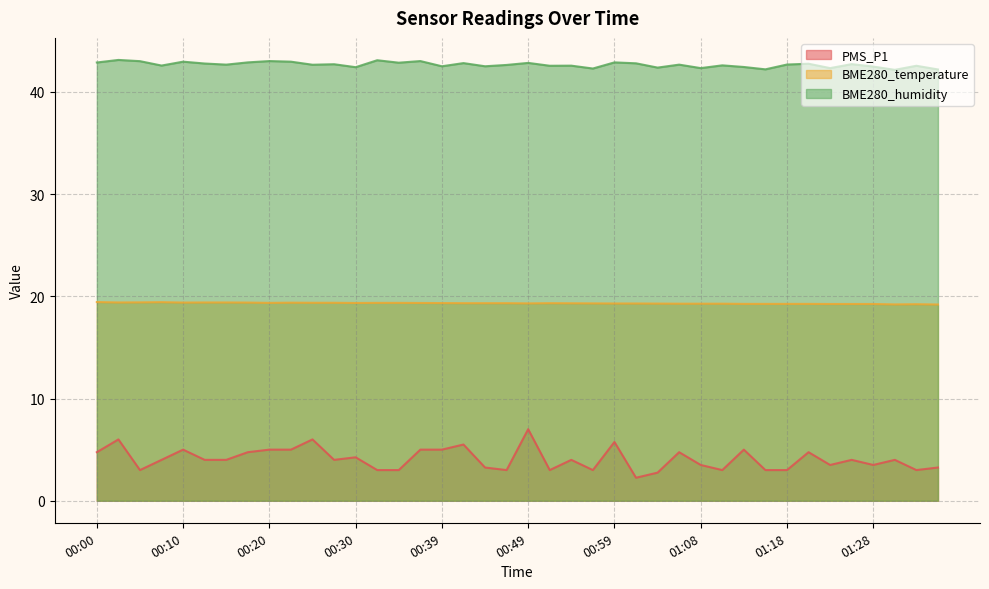

Which series has the widest spread of values?

PMS_P1